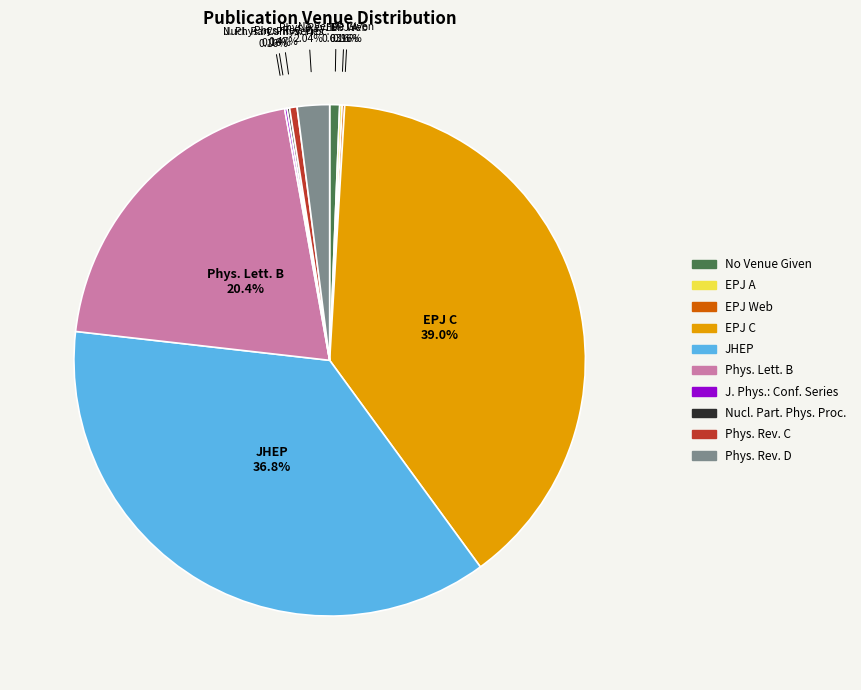

Which category has the biggest portion of the pie?

EPJ C